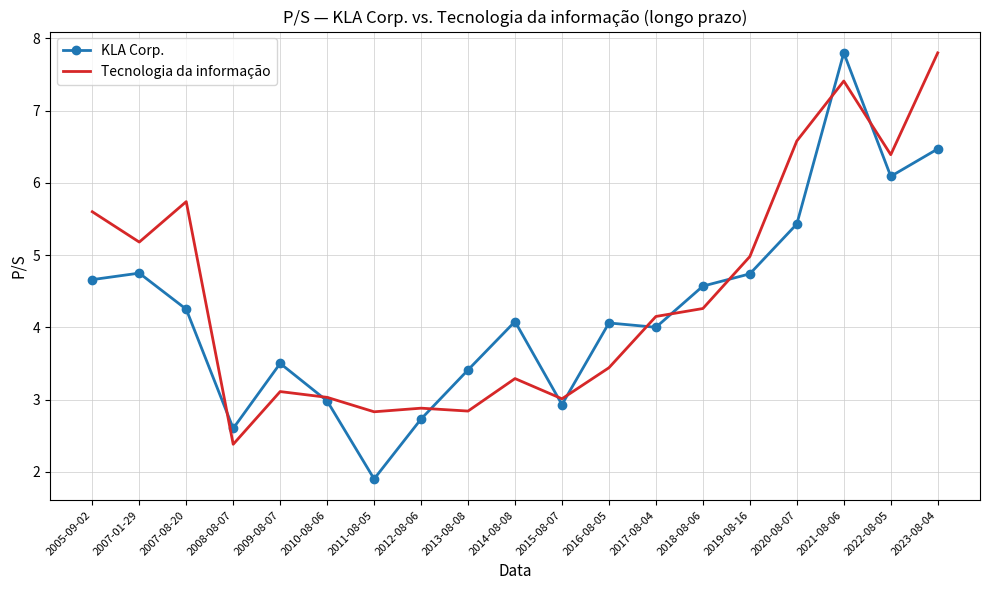

Is it true that KLA Corp. equals 4.7 at 2019-08-16?

True